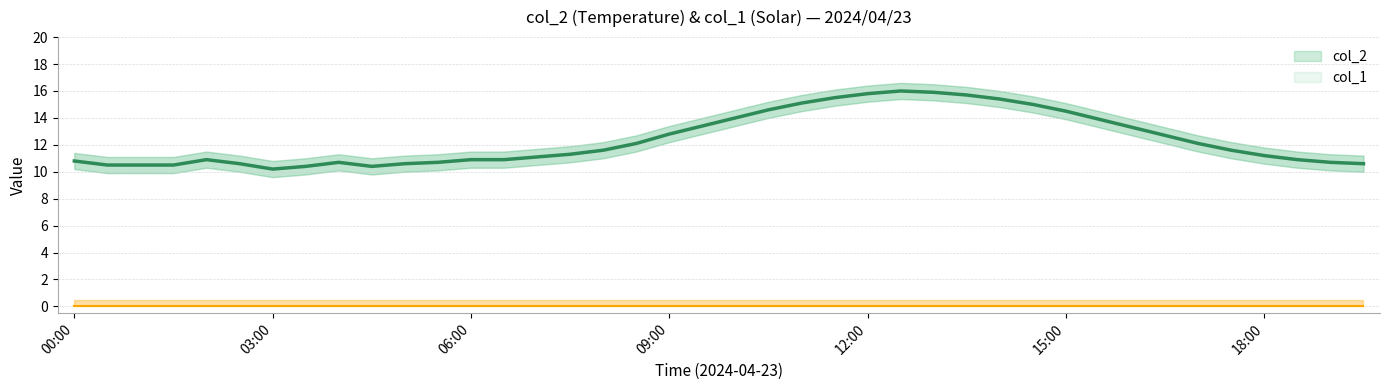

What is the value of the 32nd point from the left?

13.9